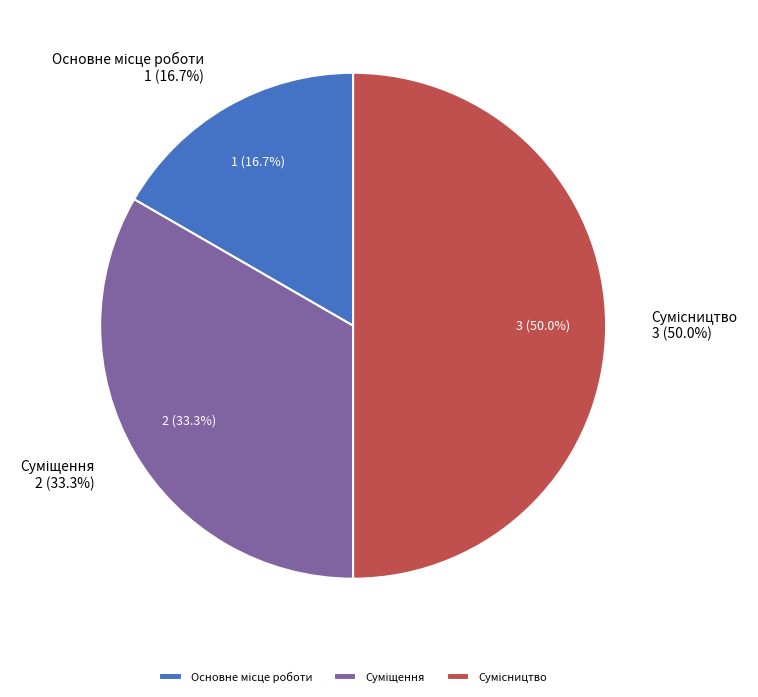

Is Суміщення the majority of the pie?

No